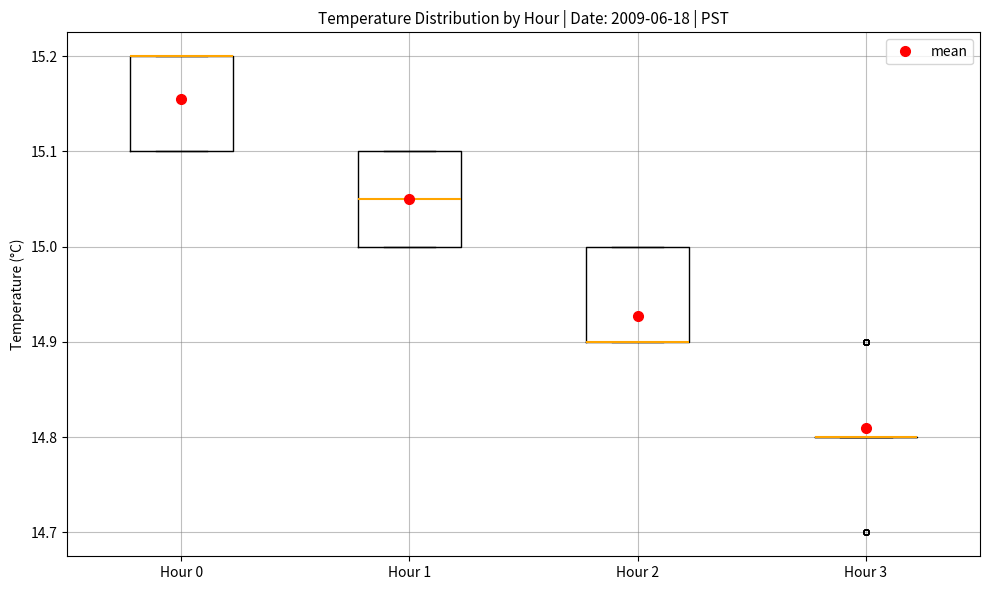

Reading left to right, transcribe this box plot: for each box, give where its median line is, the range the box spans, and where its two whiskers end, as read against the y-axis. The values are not printed on the chart, so give them approximately, as read against the axis.

Hour 0: median 15.20 (drawn on the box's upper edge), box 15.10 to 15.20, whiskers 15.10 to 15.20
Hour 1: median 15.05, box 15.00 to 15.10, whiskers 15.00 to 15.10
Hour 2: median 14.90 (drawn on the box's lower edge), box 14.90 to 15.00, whiskers 14.90 to 15.00
Hour 3: box collapsed to a line at 14.80, whiskers 14.80 to 14.80